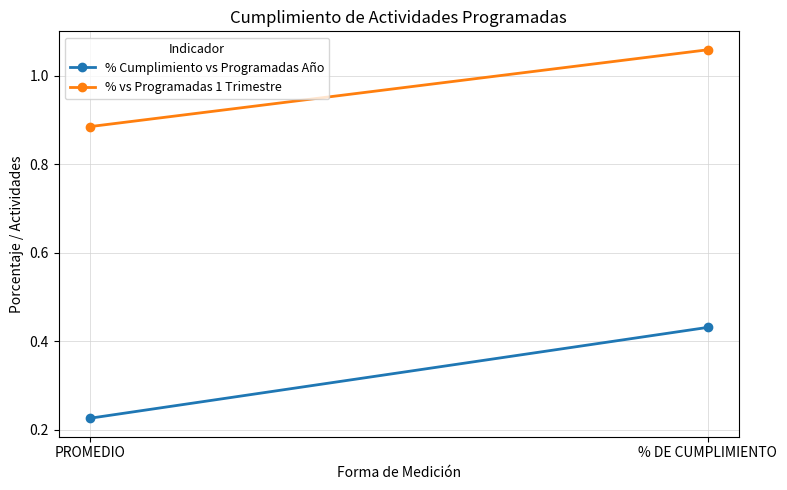

Which series has the largest total across all categories?

% vs Programadas 1 Trimestre